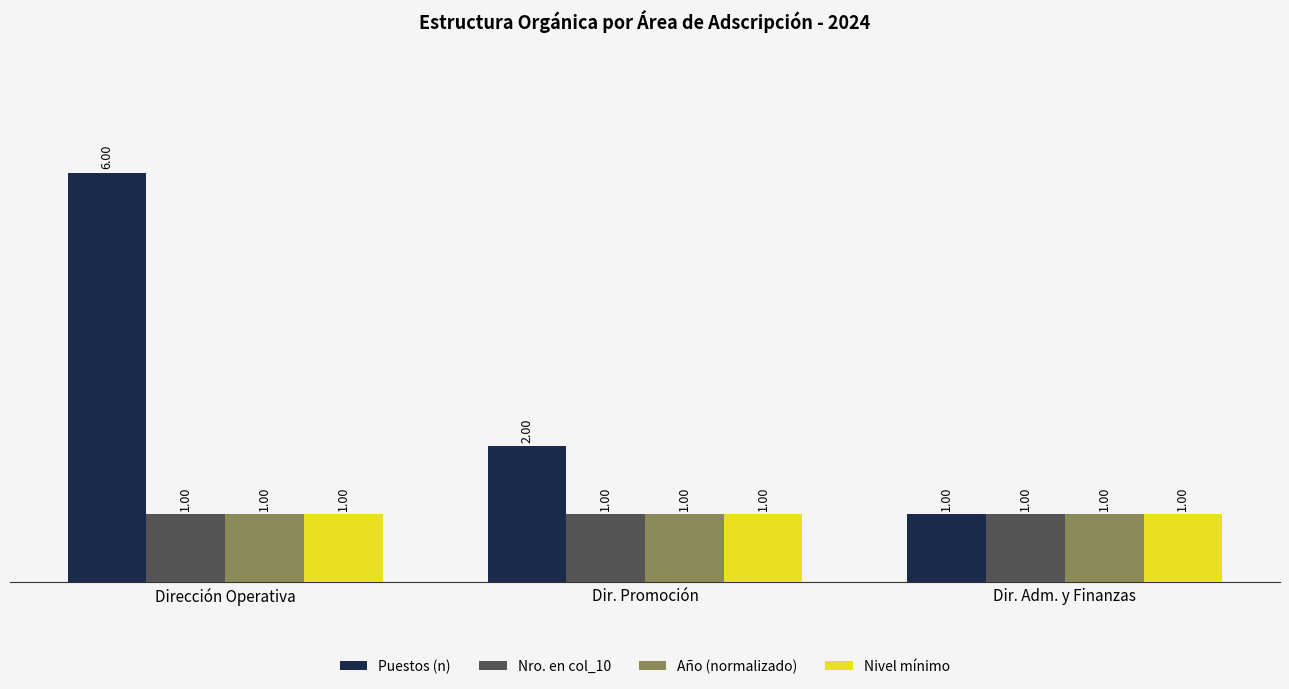

Which series has the largest total across all categories?

Puestos (n)